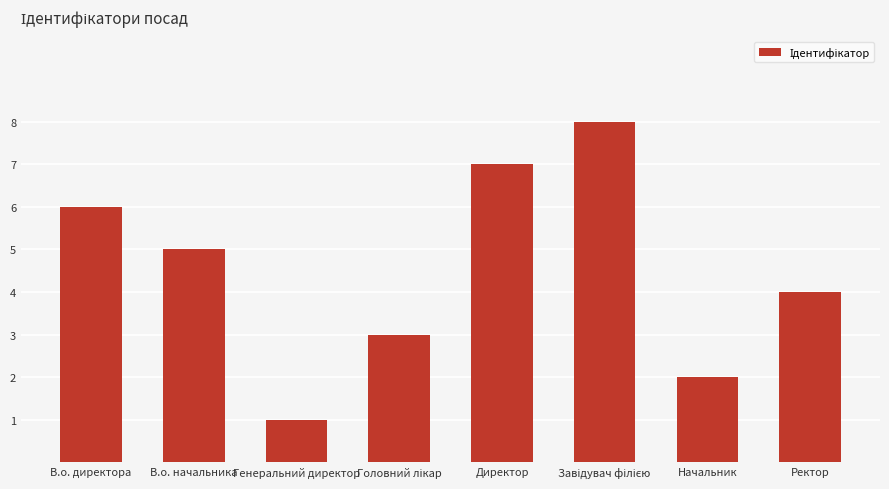

How many distinct data groups are displayed?

1